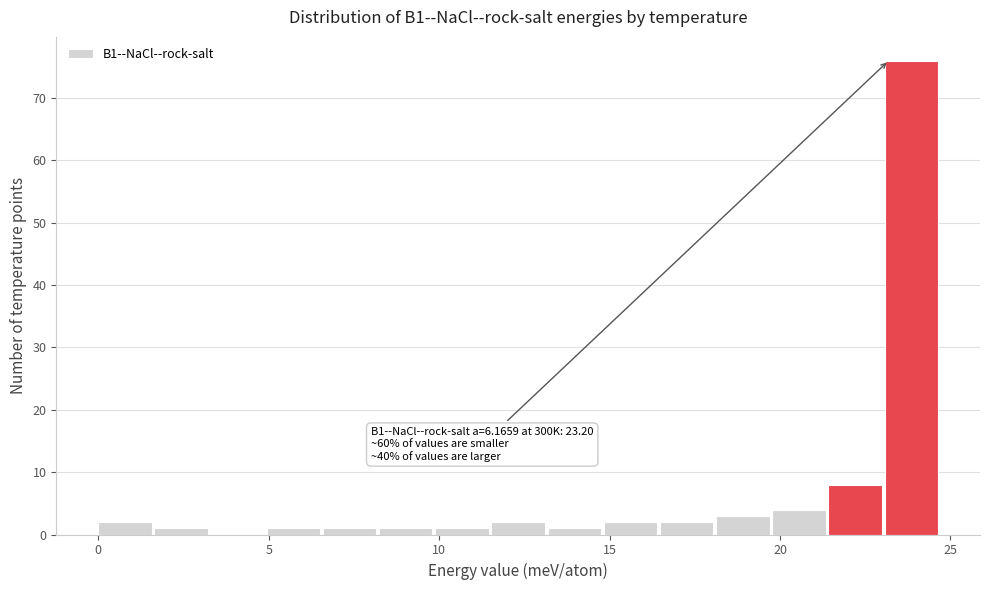

Read against the x-axis, roughly where is the centre of the tallest bar?

24.0